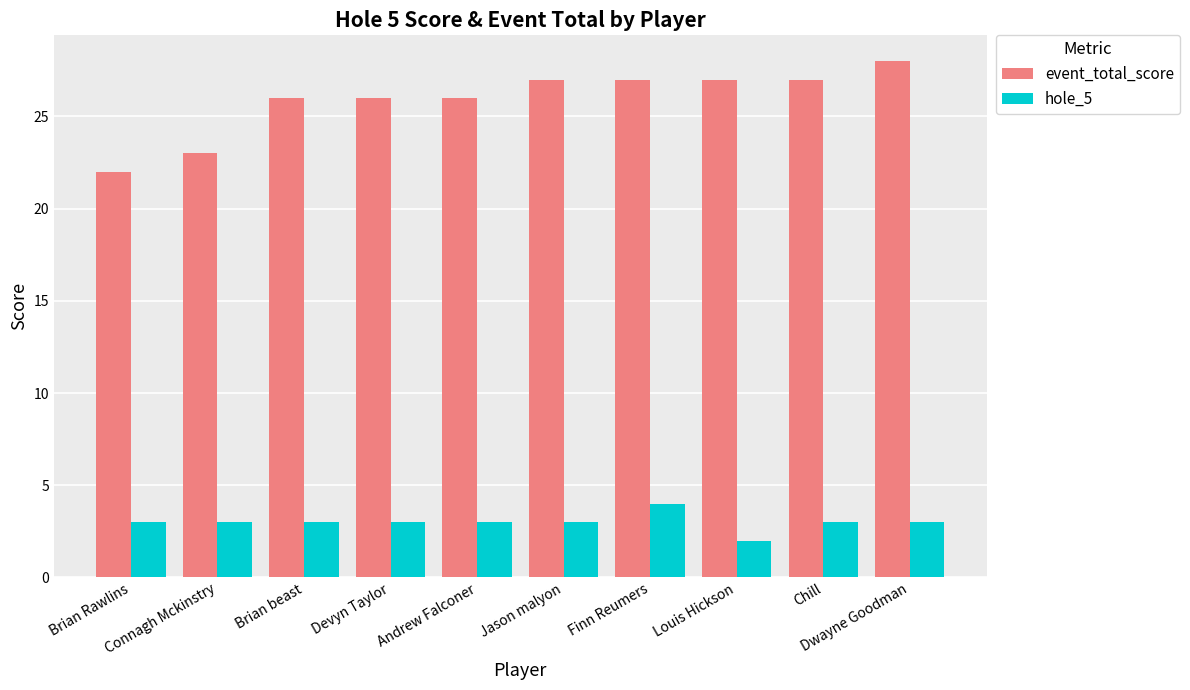

What is the sum of all event_total_score values?

259